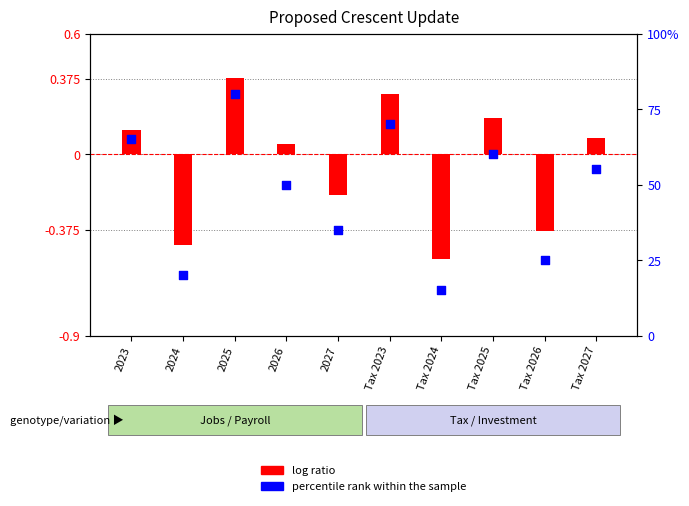

Which series contains the highest Y value?

percentile rank within the sample